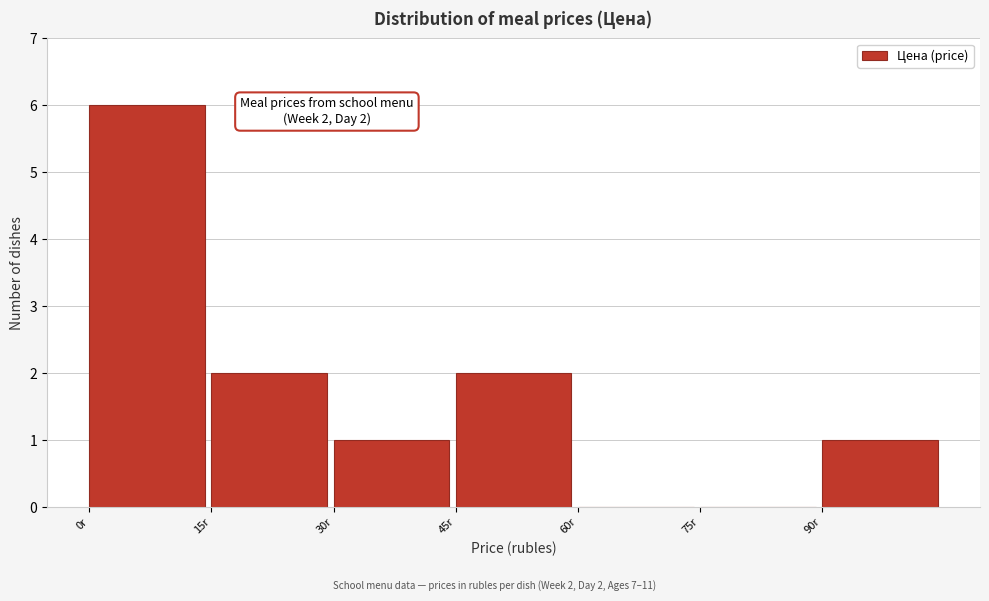

Which range on the x-axis has the tallest bar?

0 to 15